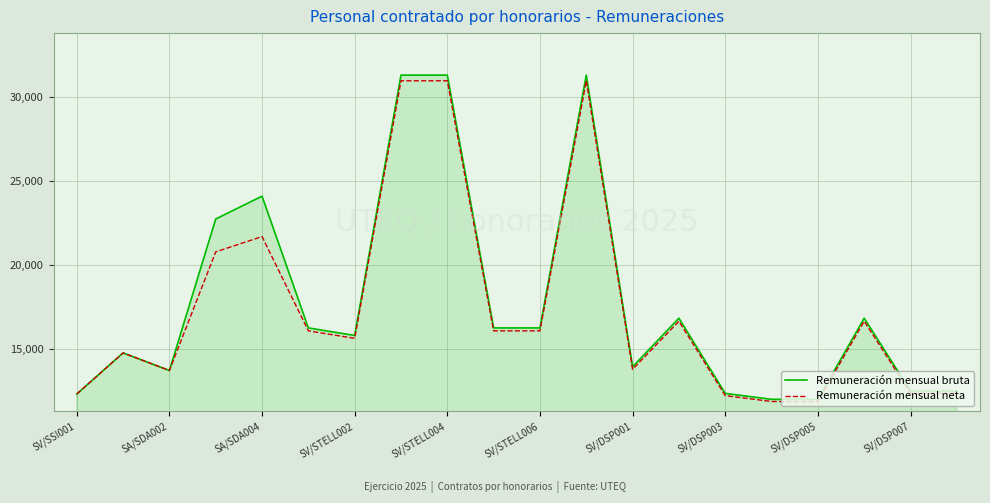

What is the maximum value shown in the chart?

31320.0